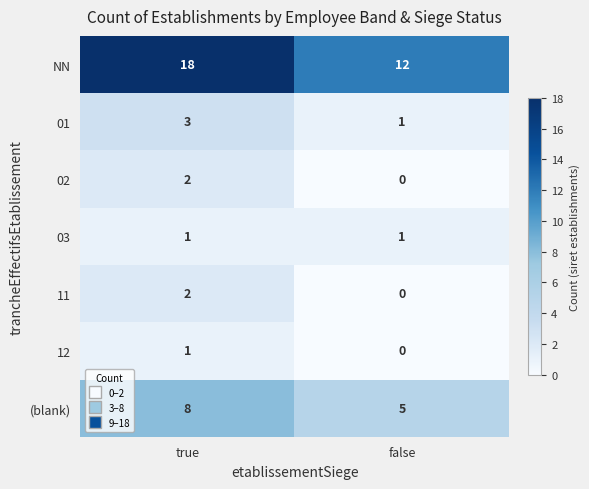

Which series has the largest total across all categories?

NN